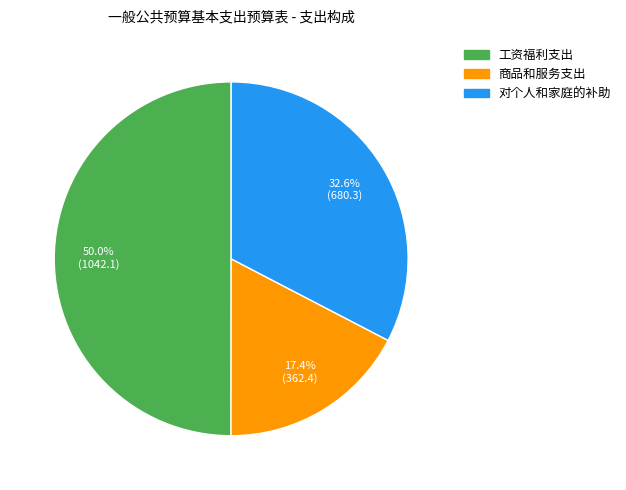

Is 商品和服务支出 the majority of the pie?

No